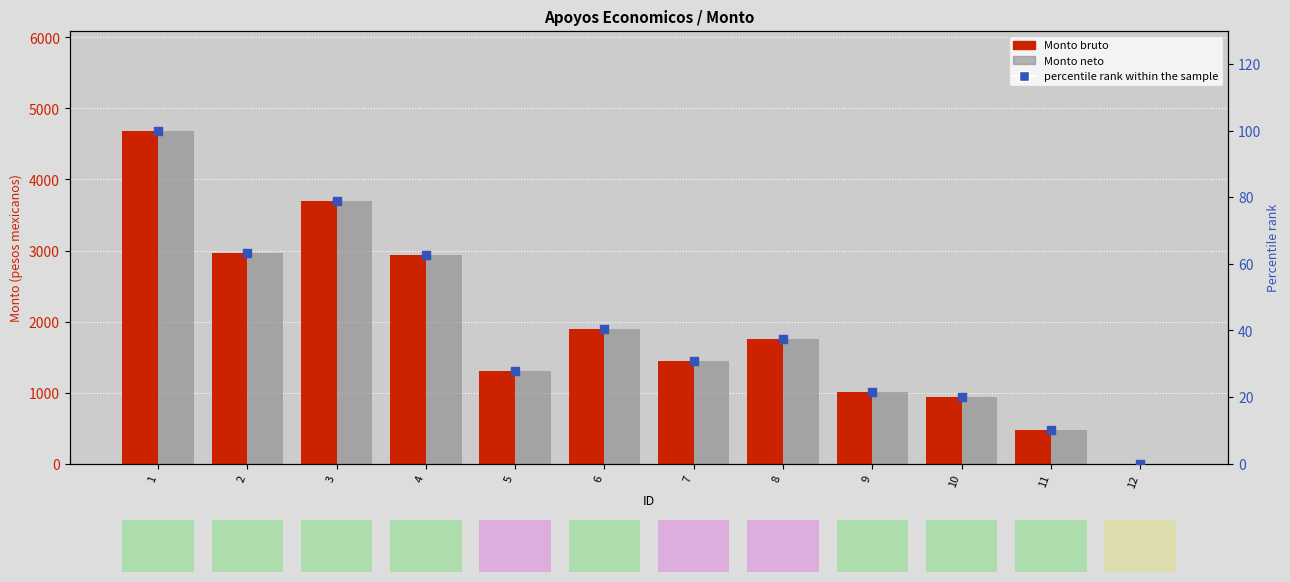

Is the value of Monto bruto at 2 greater than the value of Monto neto at 1?

No